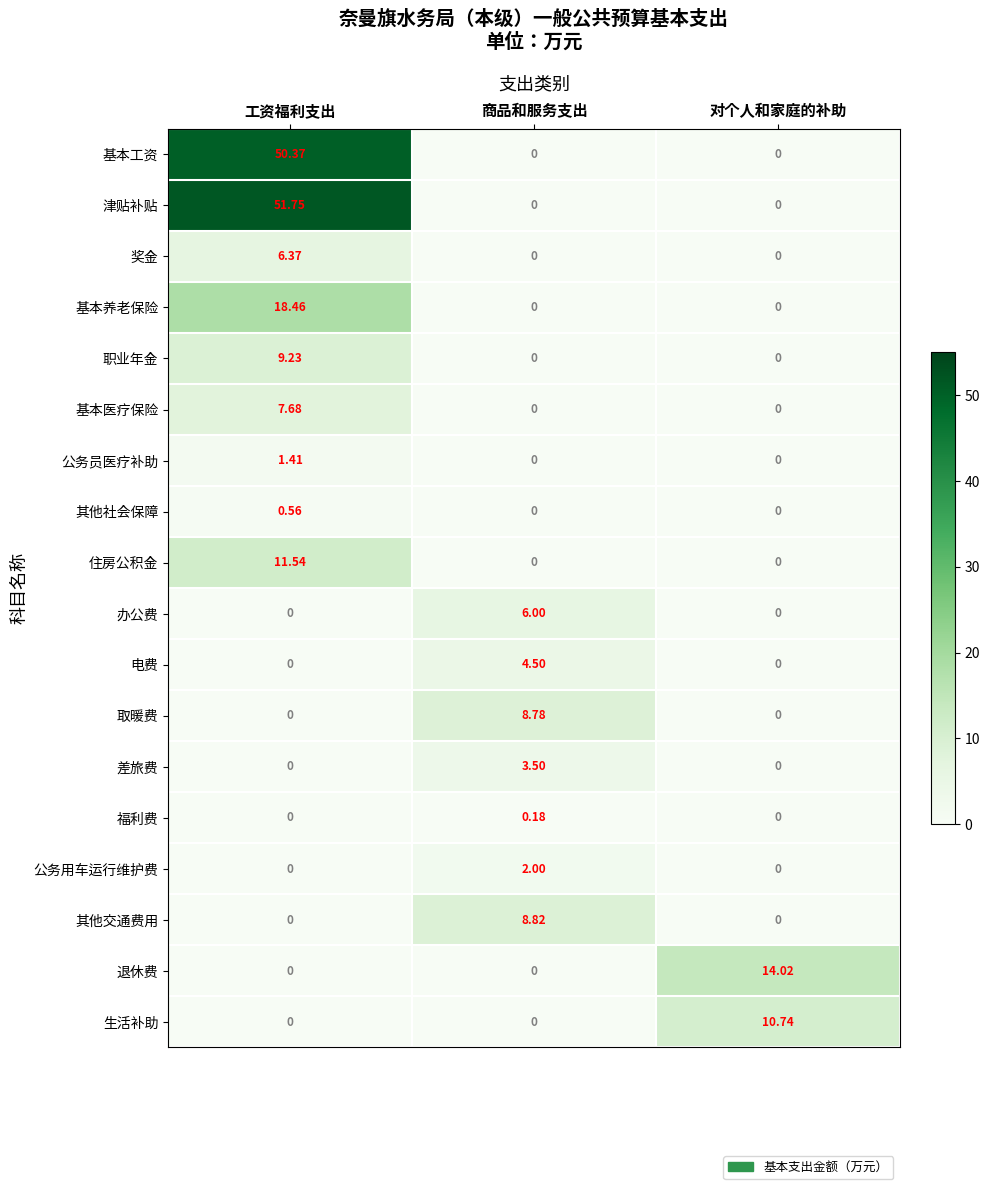

Which series has the widest spread of values?

津贴补贴